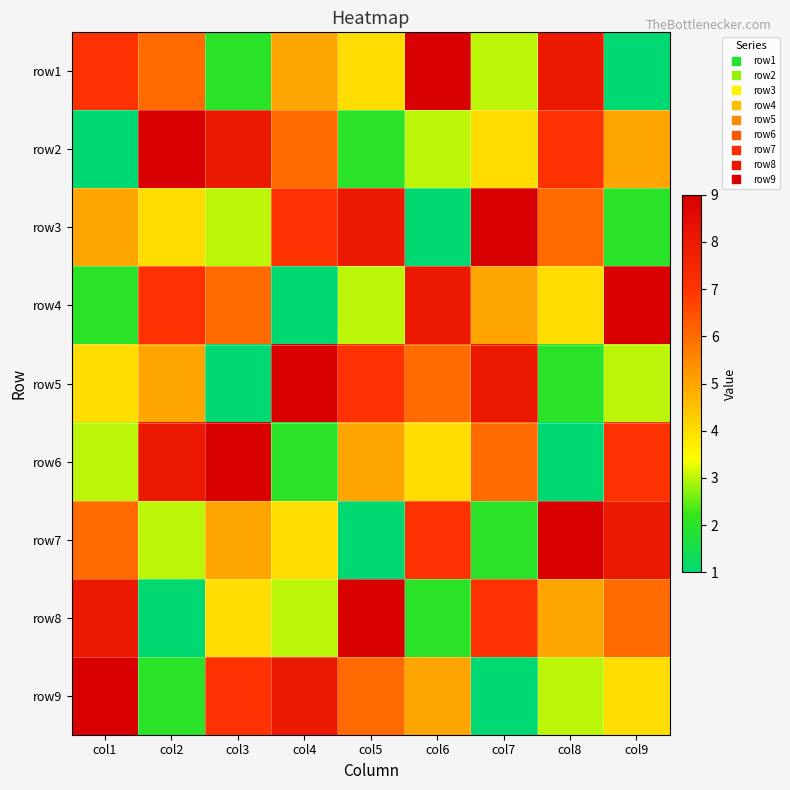

Reading right to left, transcribe all the data shown in this chart.

row1: col9=1	col8=8	col7=3	col6=9	col5=4	col4=5	col3=2	col2=6	col1=7
row2: col9=5	col8=7	col7=4	col6=3	col5=2	col4=6	col3=8	col2=9	col1=1
row3: col9=2	col8=6	col7=9	col6=1	col5=8	col4=7	col3=3	col2=4	col1=5
row4: col9=9	col8=4	col7=5	col6=8	col5=3	col4=1	col3=6	col2=7	col1=2
row5: col9=3	col8=2	col7=8	col6=6	col5=7	col4=9	col3=1	col2=5	col1=4
row6: col9=7	col8=1	col7=6	col6=4	col5=5	col4=2	col3=9	col2=8	col1=3
row7: col9=8	col8=9	col7=2	col6=7	col5=1	col4=4	col3=5	col2=3	col1=6
row8: col9=6	col8=5	col7=7	col6=2	col5=9	col4=3	col3=4	col2=1	col1=8
row9: col9=4	col8=3	col7=1	col6=5	col5=6	col4=8	col3=7	col2=2	col1=9